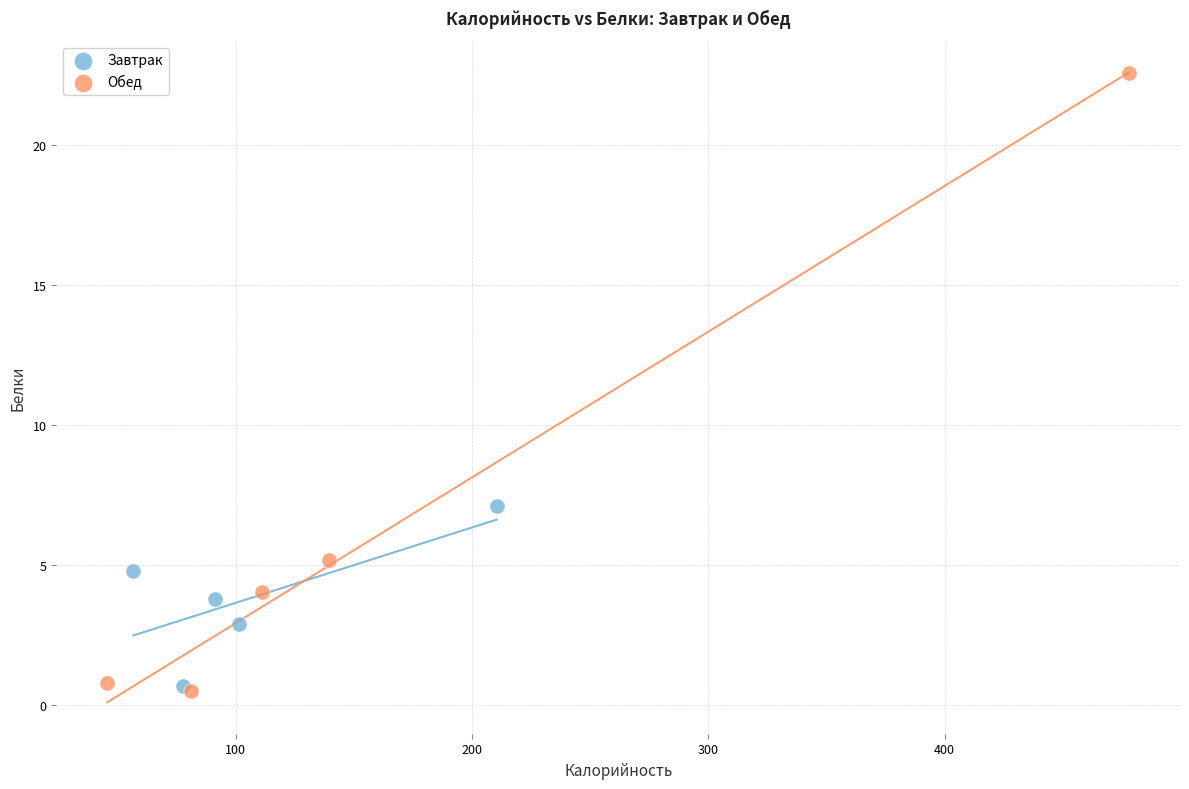

Which series reaches the minimum Y coordinate?

Обед